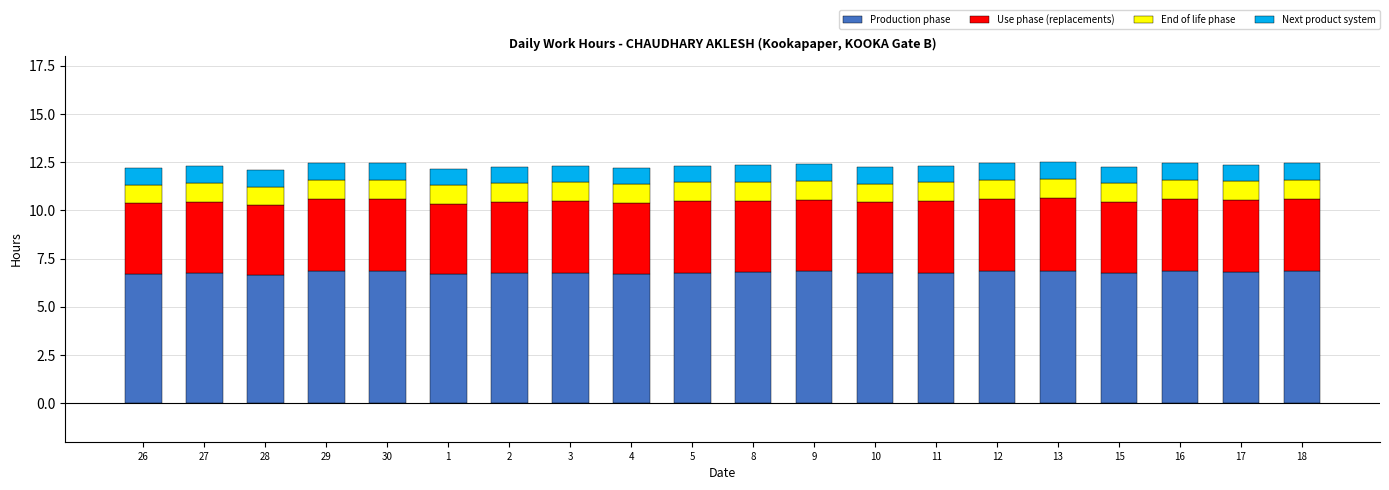

Are the bars grouped side by side (vs. stacked)?

No